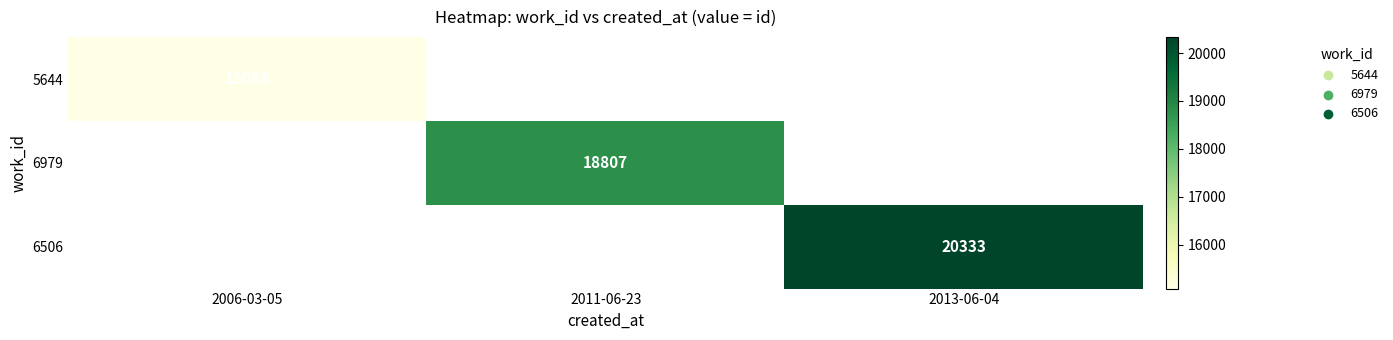

True or false: 5644 has a value of 15084 at 2006-03-05.

True